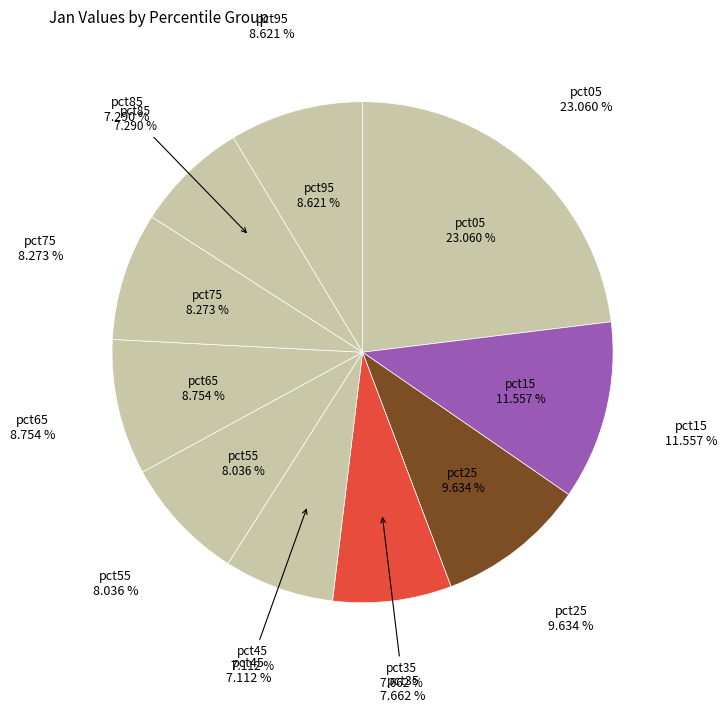

Does pct25 represent more than half of the total?

No